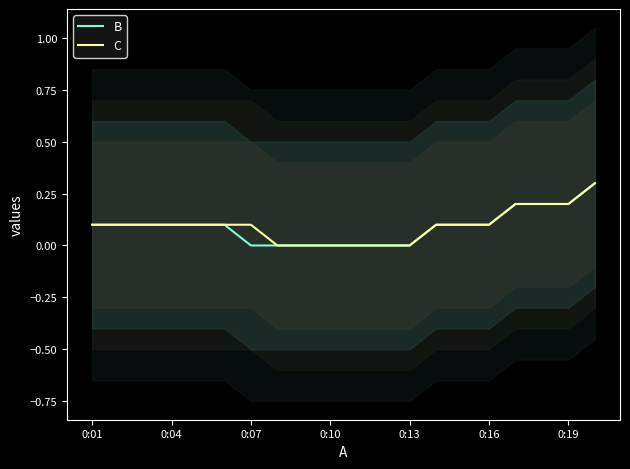

True or false: B and C cross at least once.

False